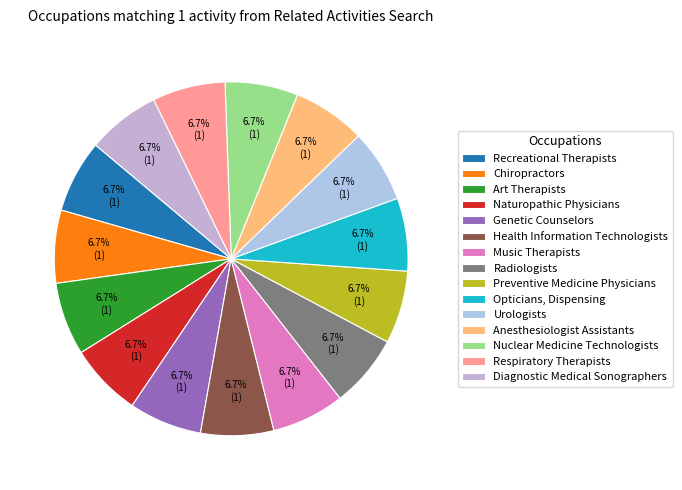

To the nearest percent, what is the combined percentage of Naturopathic Physicians and Recreational Therapists?

13%